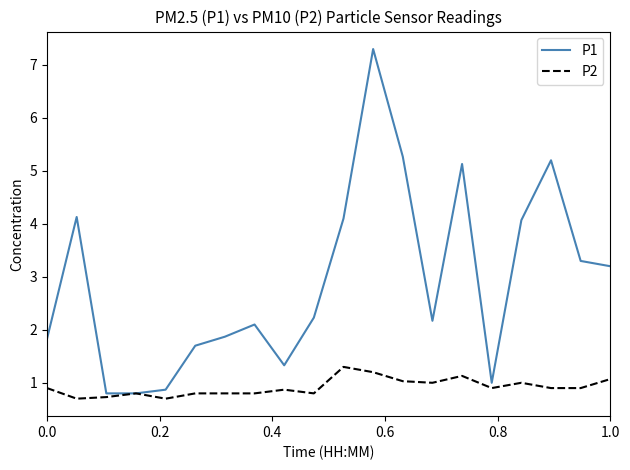

Which series has the largest range (max minus min)?

P1